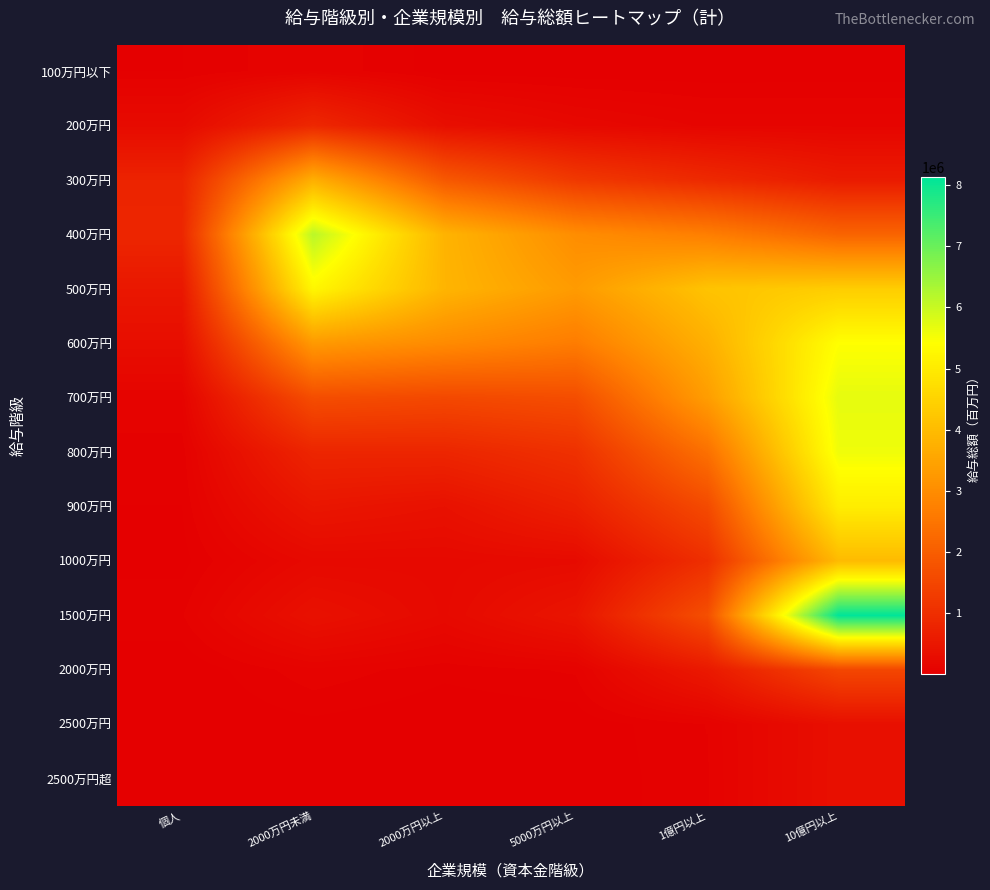

Which series has the widest spread of values?

1500万円